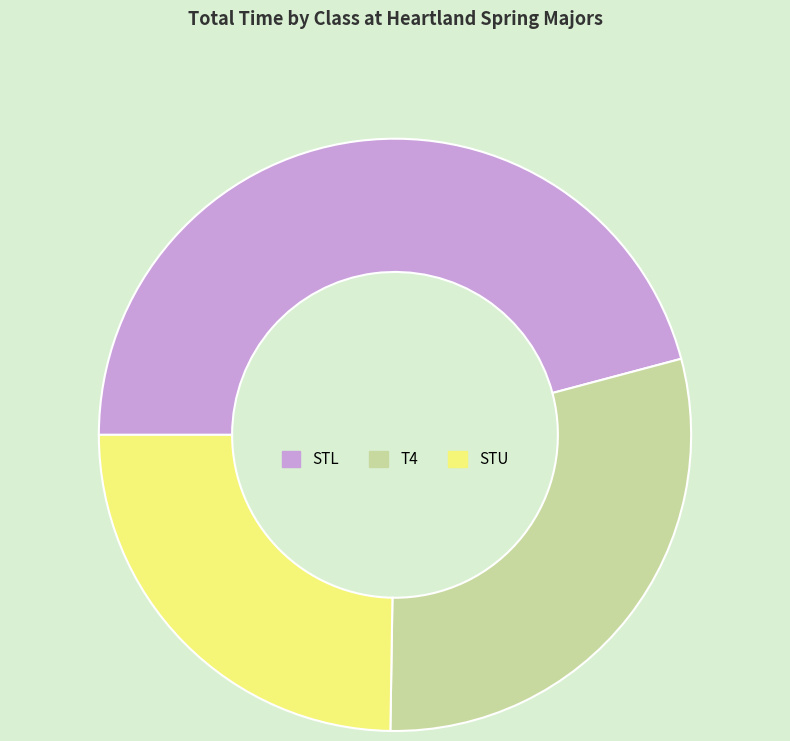

Rank the categories by value from lowest to highest.

STU, T4, STL